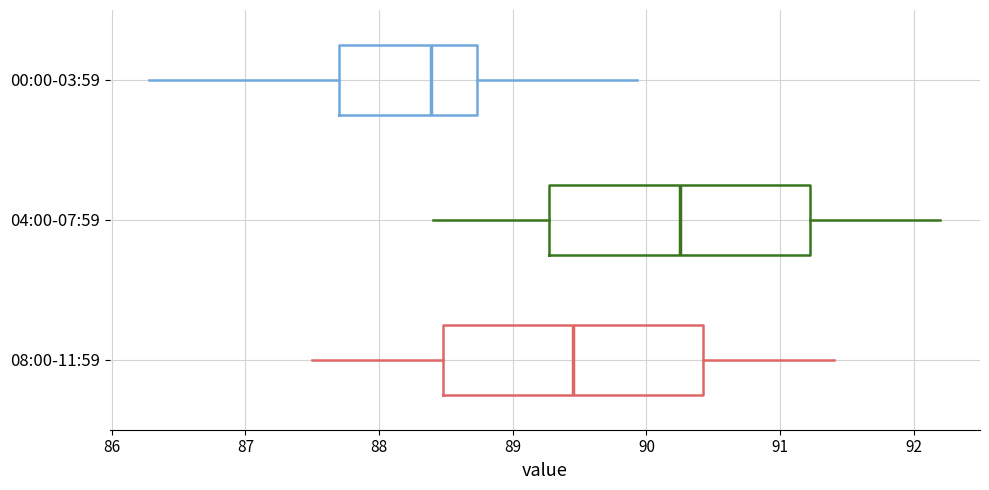

Reading bottom to top, read every box against the x-axis: the position of its median line, the range the box covers, and the ends of its whiskers. The values are not printed on the chart, so give them approximately, as read against the axis.

08:00-11:59: median 89.5, box 88.5 to 90.4, whiskers 87.5 to 91.4
04:00-07:59: median 90.3, box 89.3 to 91.2, whiskers 88.4 to 92.2
00:00-03:59: median 88.4, box 87.7 to 88.7, whiskers 86.3 to 89.9